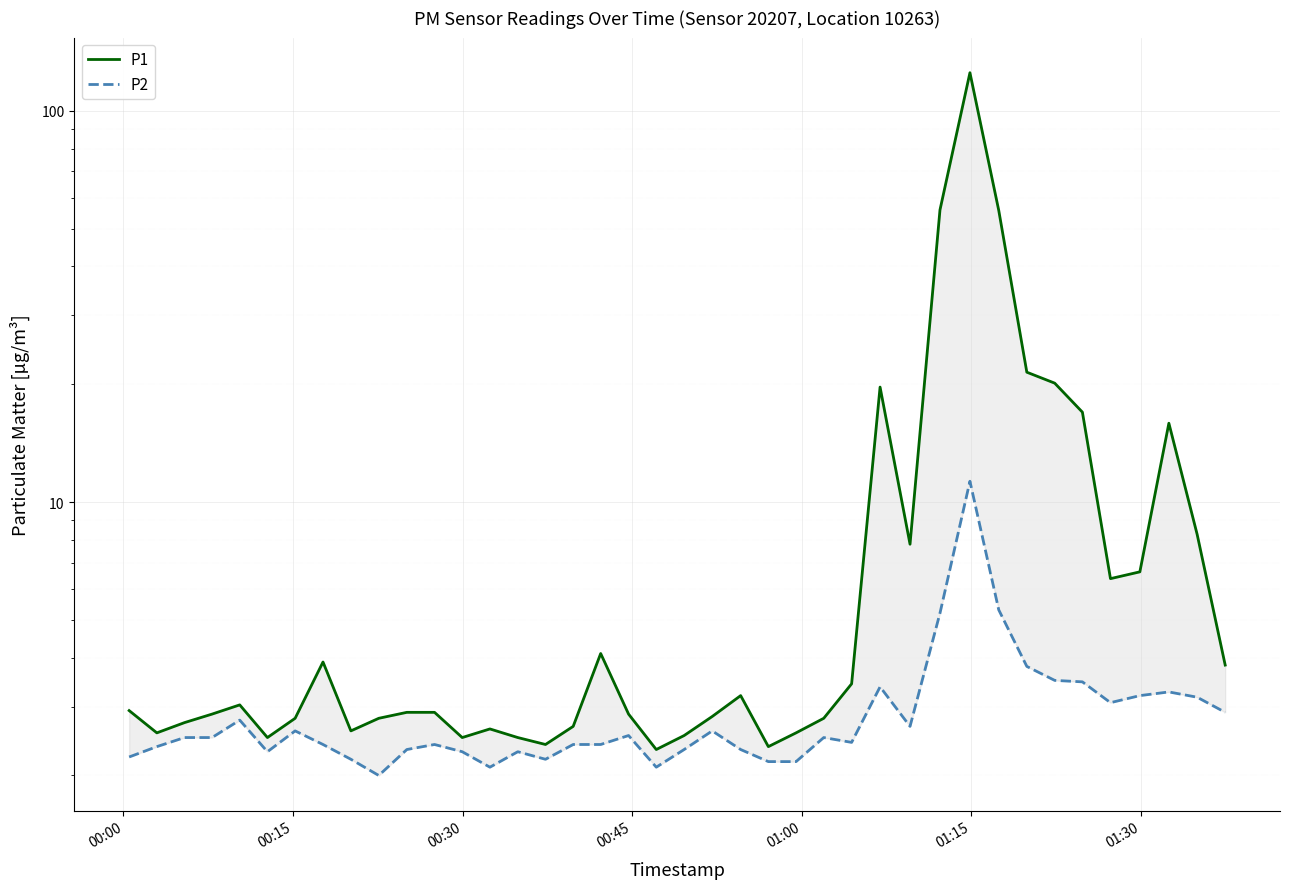

Reading left to right, what are all the values shown in this chart?

P1: 2.9	2.6	2.7	2.9	3.0	2.5	2.8	3.9	2.6	2.8	2.9	2.9	2.5	2.6	2.5	2.4	2.7	4.1	2.9	2.3	2.5	2.8	3.2	2.4	2.6	2.8	3.4	19.7	7.8	55.8	125.1	55.6	21.5	20.1	17.0	6.4	6.6	15.9	8.3	3.8
P2: 2.2	2.4	2.5	2.5	2.8	2.3	2.6	2.4	2.2	2.0	2.3	2.4	2.3	2.1	2.3	2.2	2.4	2.4	2.5	2.1	2.3	2.6	2.3	2.2	2.2	2.5	2.4	3.4	2.7	5.2	11.3	5.3	3.8	3.5	3.5	3.1	3.2	3.3	3.2	2.9